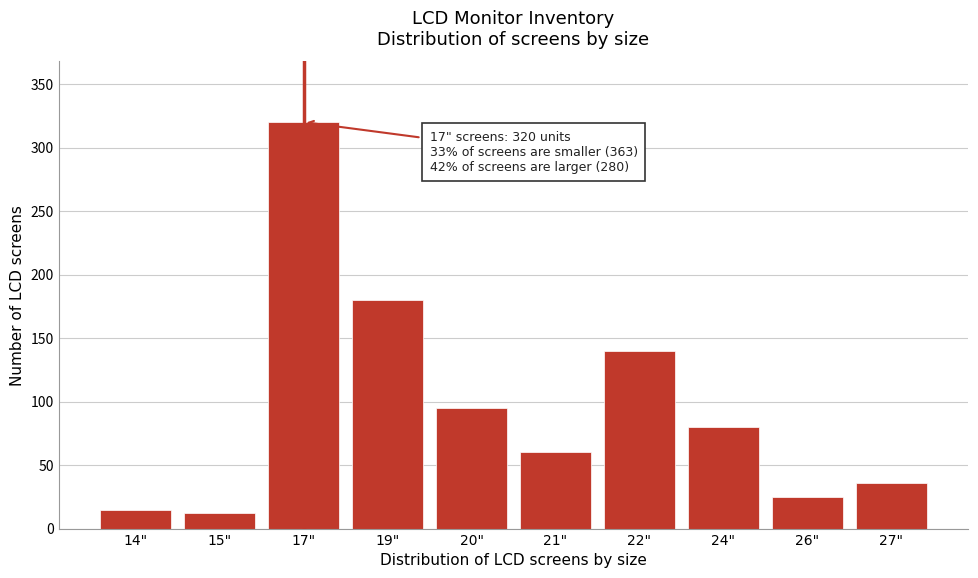

Reading right to left, extract all data points from this chart.

36	25	80	140	60	95	180	320	12	15